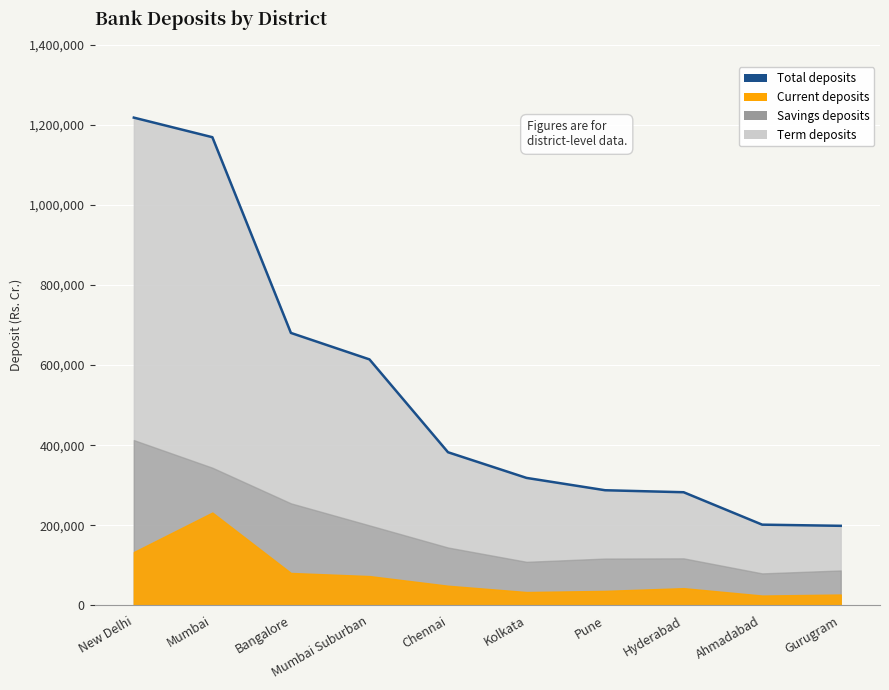

Reading left to right, extract all data points from this chart.

1217650	1168763	680244	614184	382439	318346	287588	282599	201675	198769